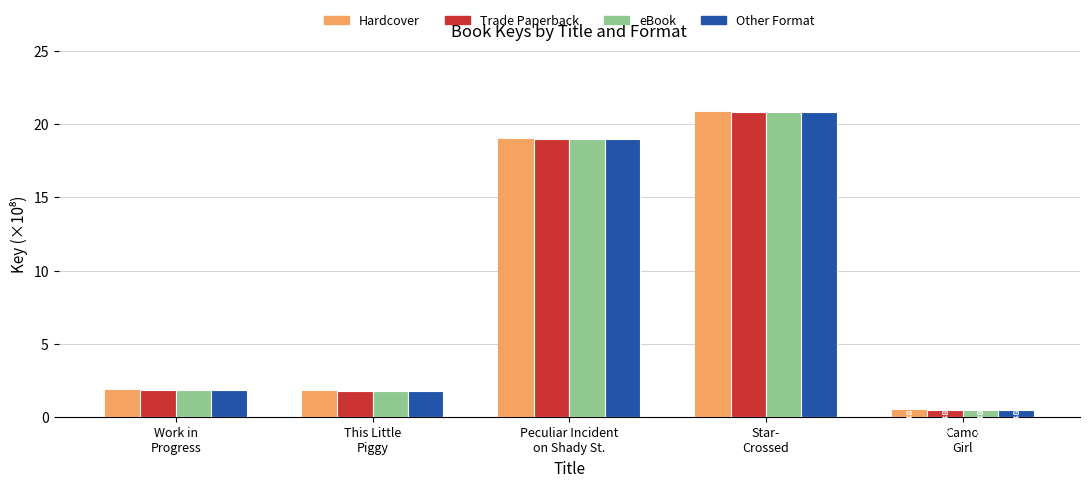

What position from the right is Peculiar Incident
on Shady St.?

3